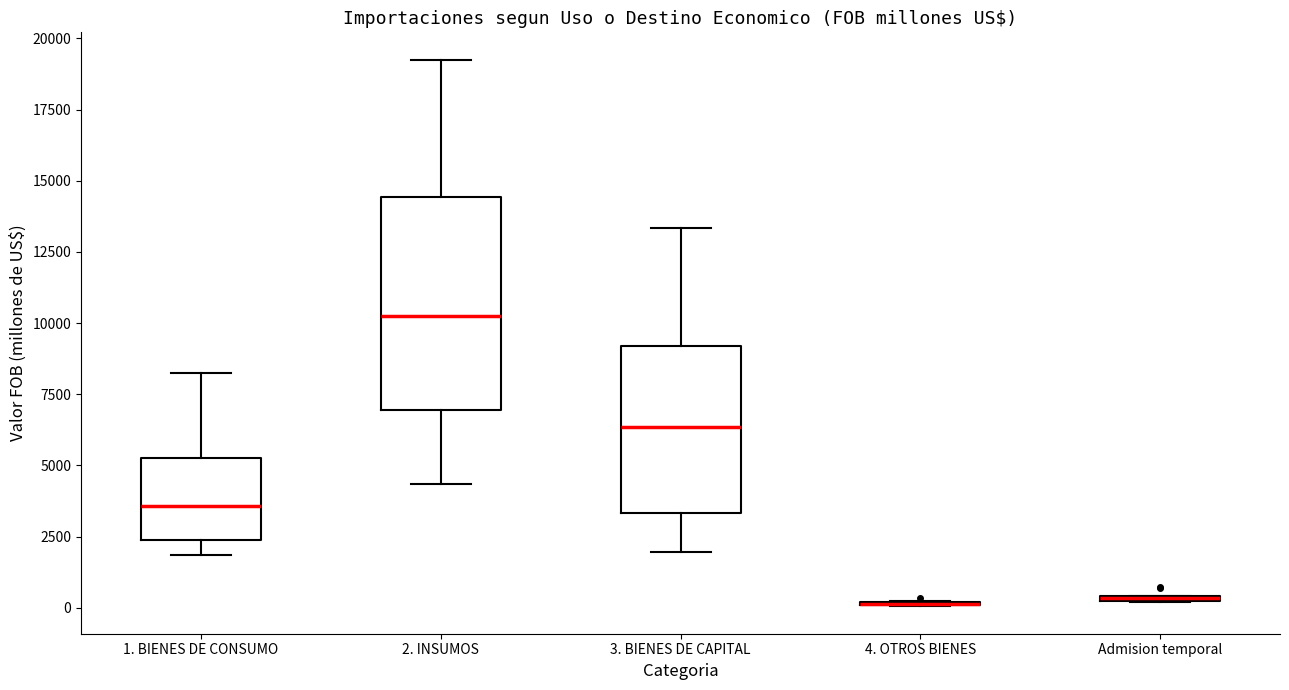

Comparing the boxes themselves (not the whiskers), which one is the tallest?

2. INSUMOS